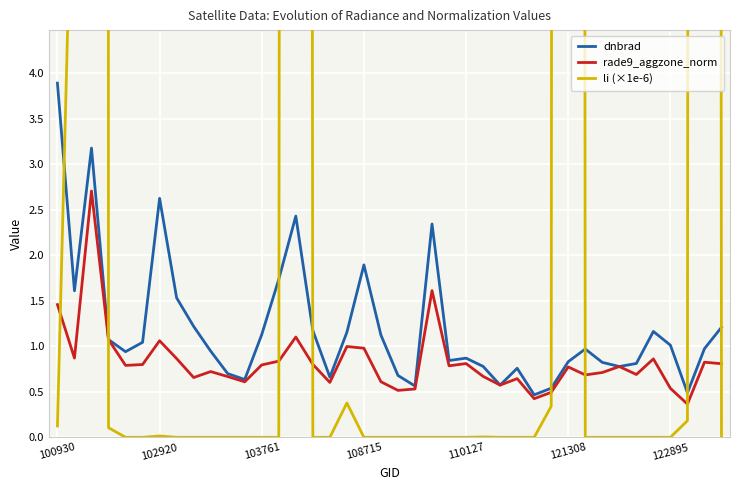

What is the difference between the highest and lowest values at 39?

1.2